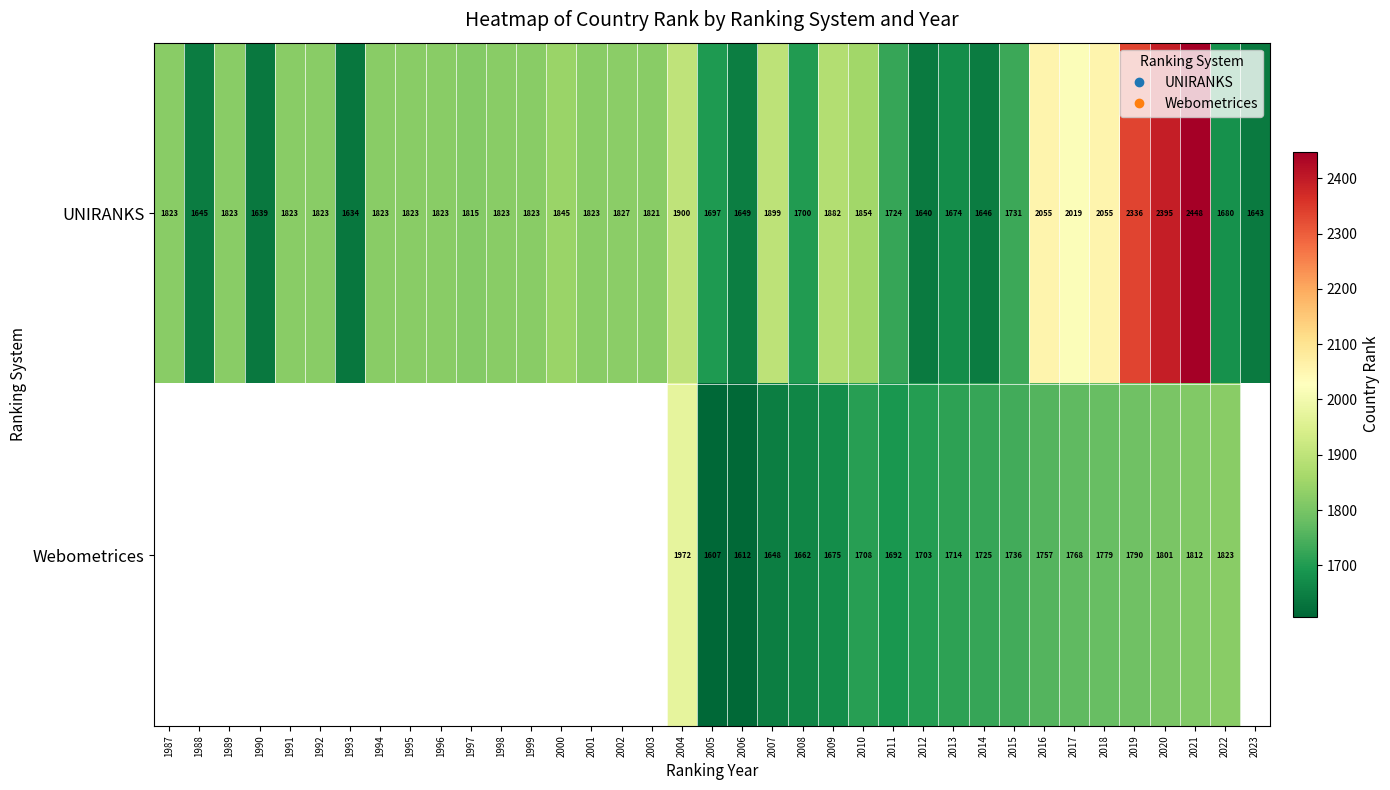

Which label corresponds to the largest value in the chart?

2021